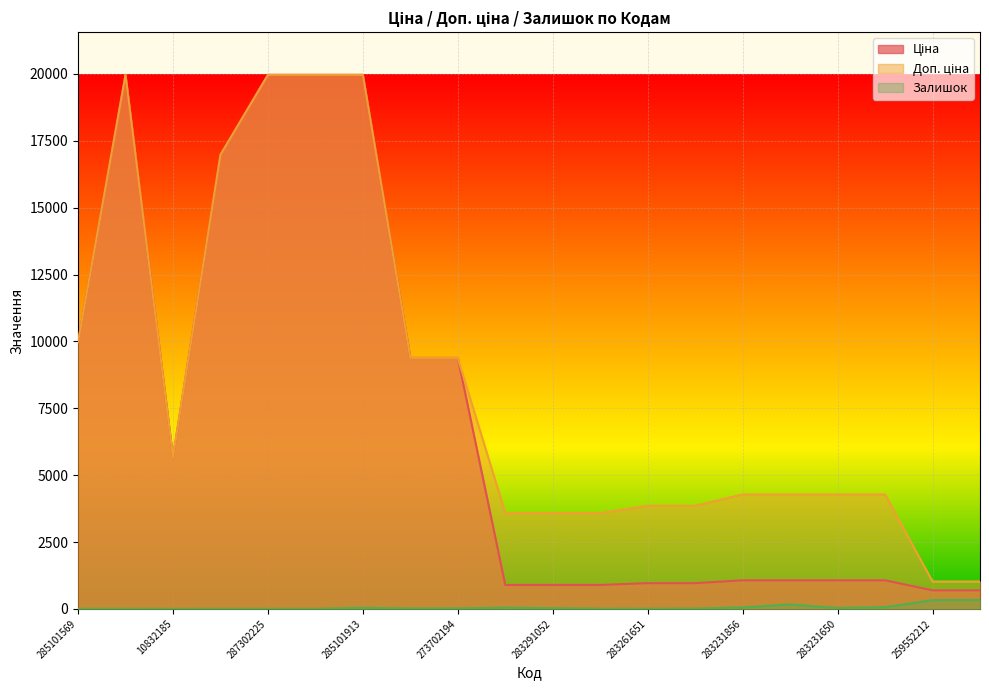

At which label does Залишок reach its minimum?

10832185